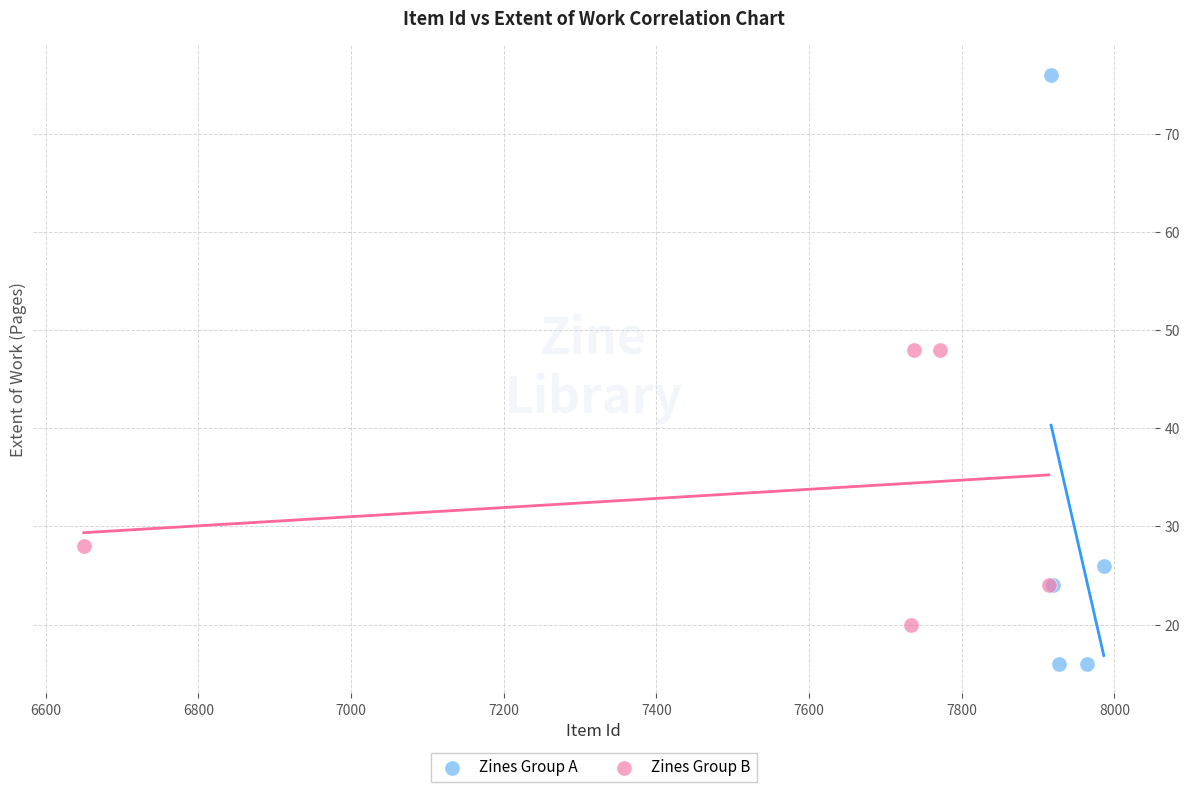

Which series reaches the minimum Y coordinate?

Zines Group A